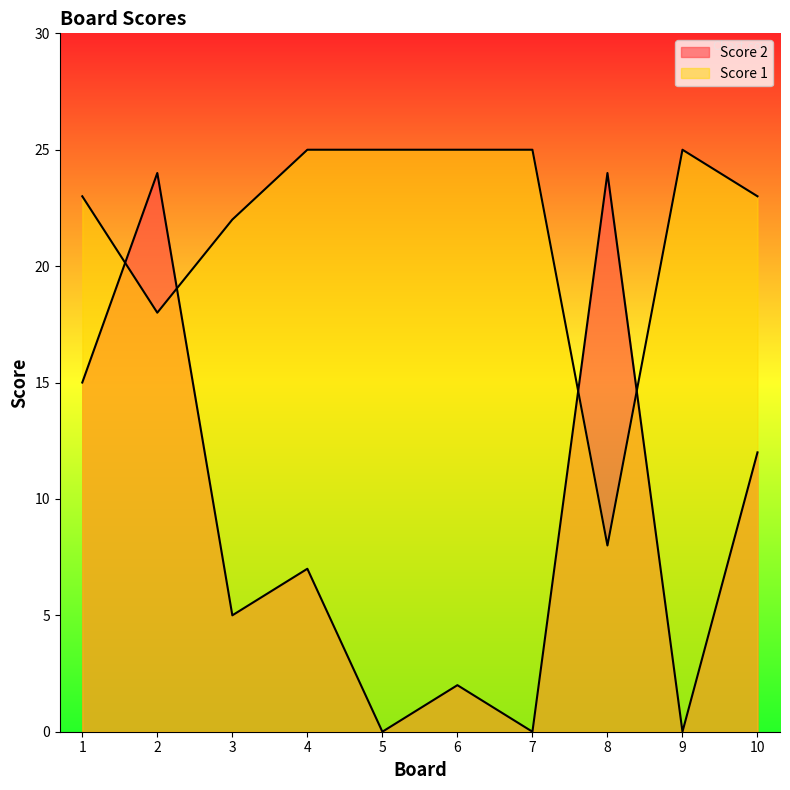

Between 1 and 4, which series saw the biggest shift?

Score 2